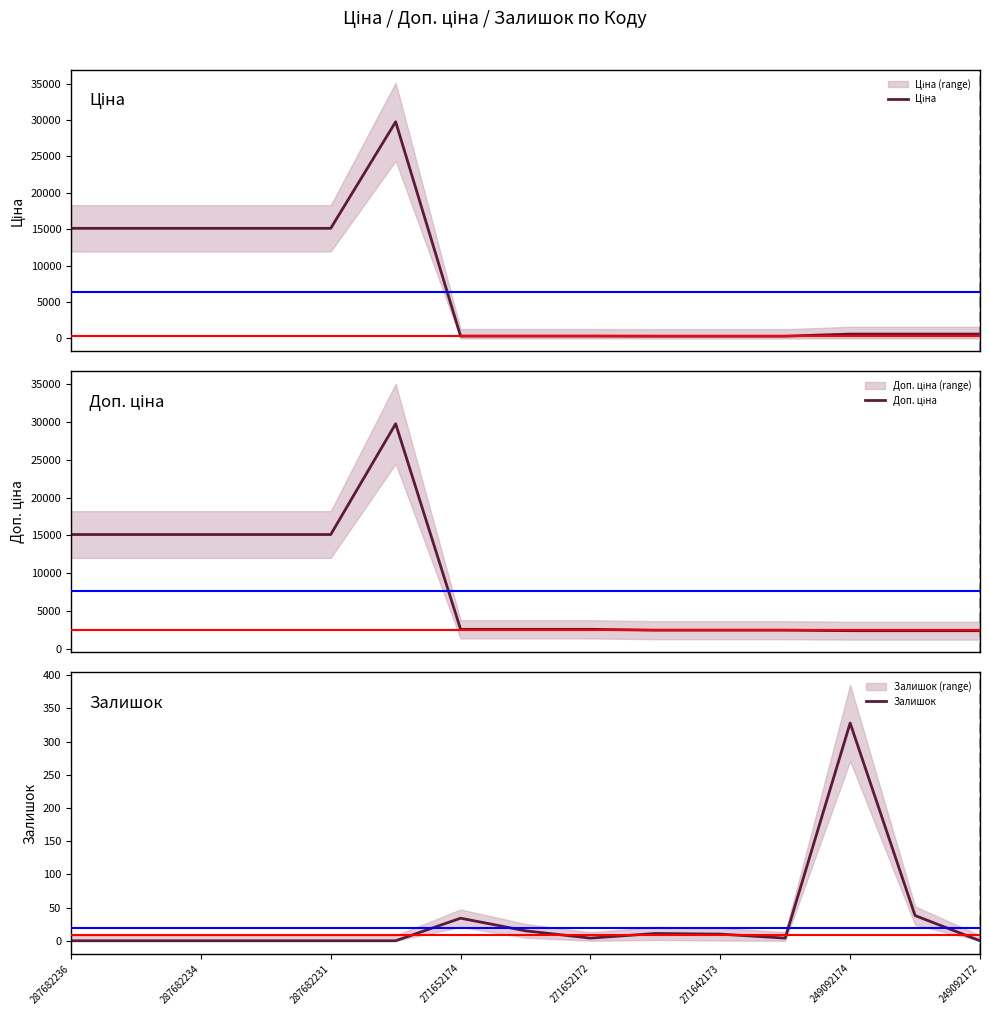

The Залишок series shows 555 at 249092174. True or false?

False